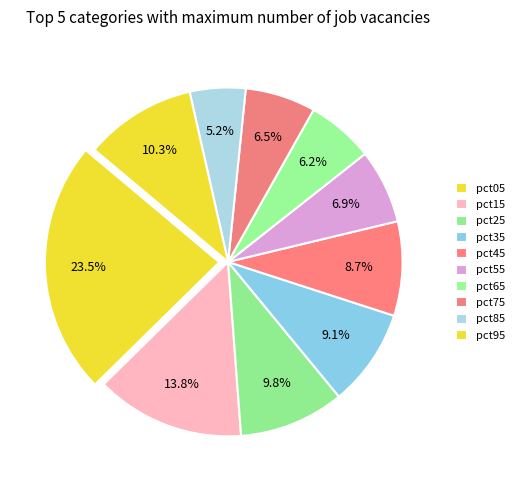

Does pct65 account for over 50% of the chart?

No